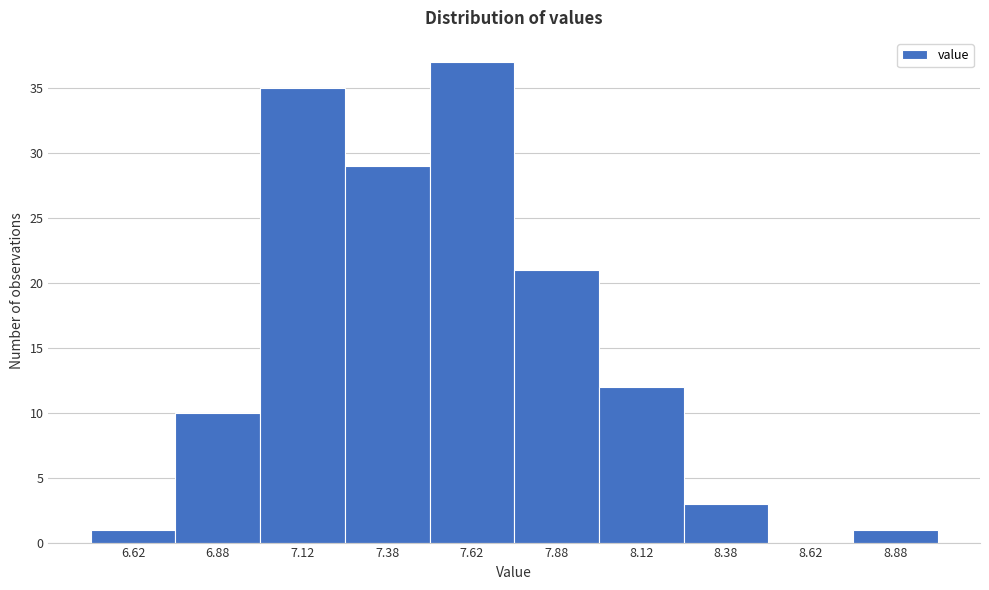

Reading left to right, transcribe this chart: for each bar, give the range it covers on the x-axis and its height. The values are not printed on the chart, so give them approximately, as read against the axis.

6.50 to 6.75: 1
6.75 to 7.00: 10
7.00 to 7.25: 35
7.25 to 7.50: 29
7.50 to 7.75: 37
7.75 to 8.00: 21
8.00 to 8.25: 12
8.25 to 8.50: 3
8.50 to 8.75: 0
8.75 to 9.00: 1